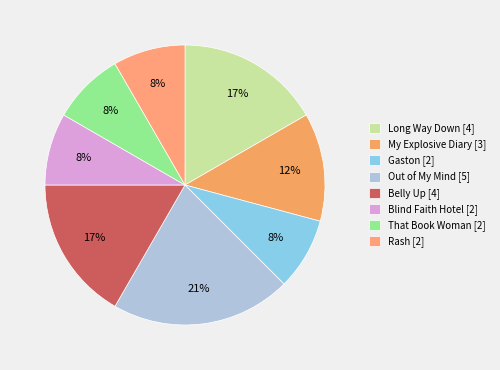

Approximately how many times larger is the value at My Explosive Diary compared to Long Way Down?

0.8